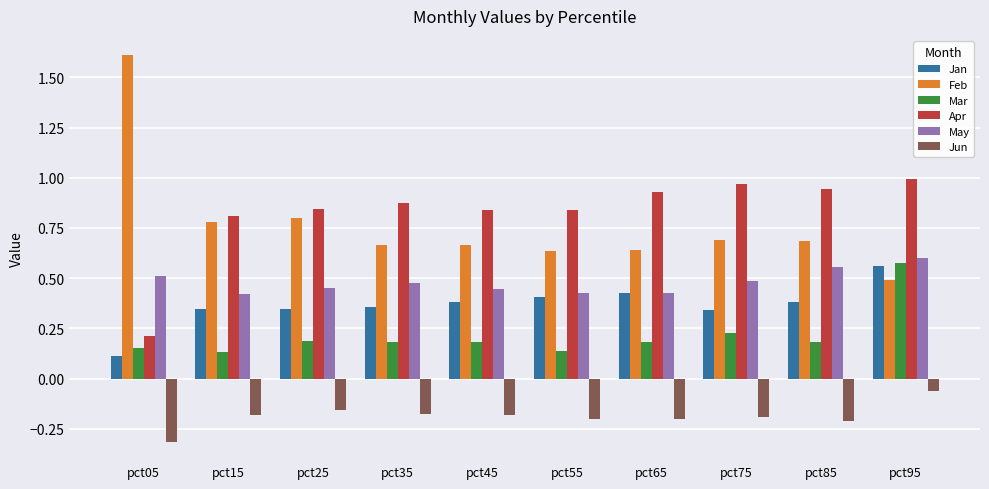

Is the value of Apr at pct25 greater than the value of Jun at pct75?

Yes